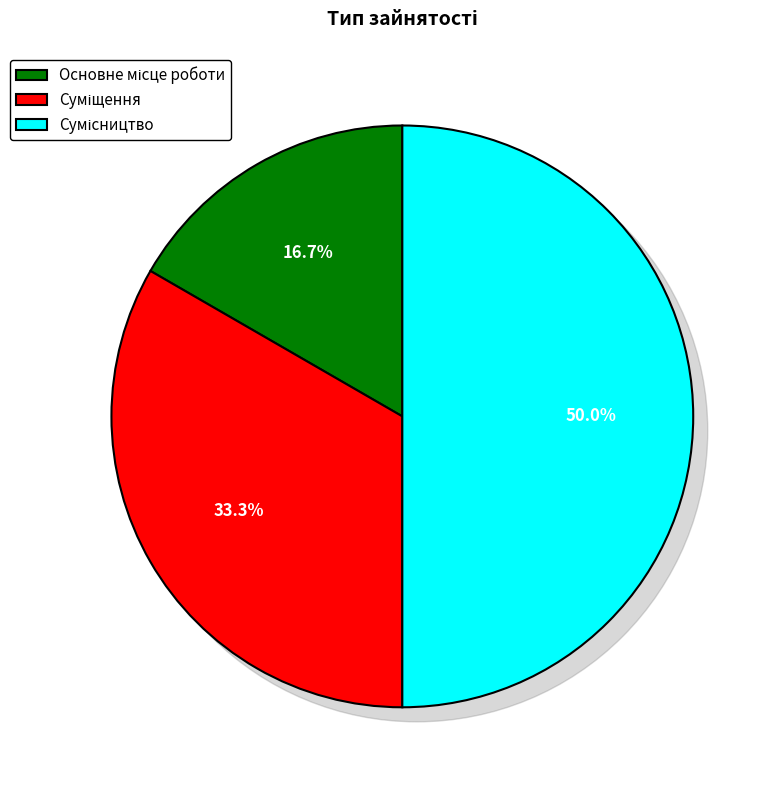

Rank the categories by value from lowest to highest.

Основне місце роботи, Суміщення, Сумісництво